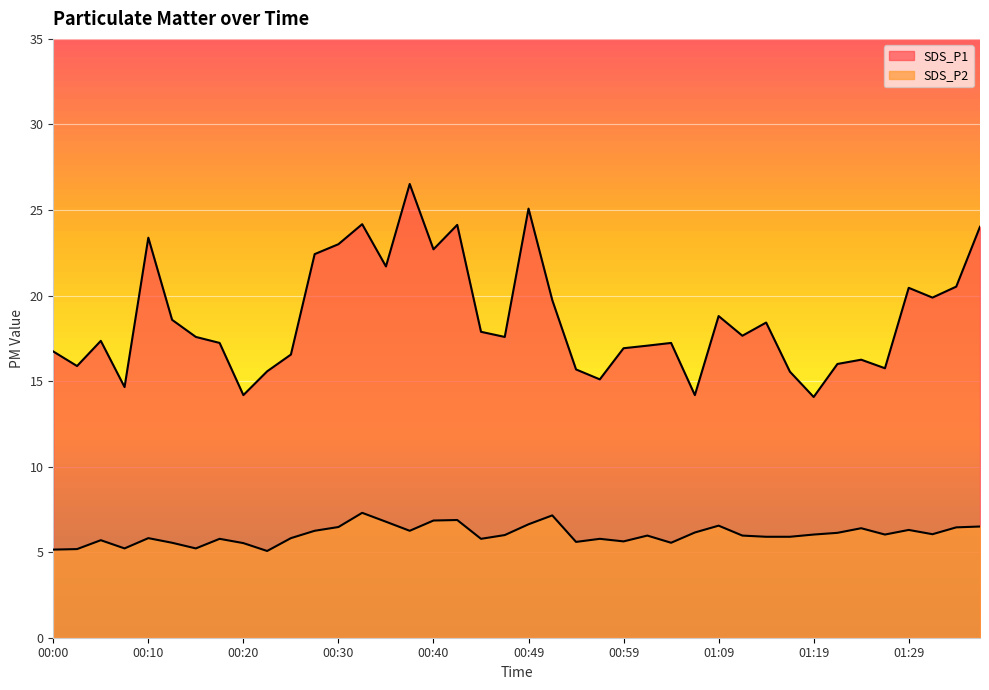

Reading left to right, what are all the values shown in this chart?

SDS_P1: 16.7	15.9	17.4	14.7	23.4	18.6	17.6	17.2	14.2	15.6	16.6	22.4	23.0	24.2	21.7	26.5	22.7	24.1	17.9	17.6	25.1	19.7	15.7	15.1	16.9	17.1	17.2	14.2	18.8	17.6	18.4	15.6	14.1	16.0	16.2	15.8	20.4	19.9	20.5	24.0
SDS_P2: 5.2	5.2	5.7	5.2	5.8	5.5	5.2	5.8	5.5	5.1	5.8	6.2	6.5	7.3	6.8	6.2	6.8	6.9	5.8	6.0	6.6	7.2	5.6	5.8	5.6	6.0	5.5	6.2	6.5	6.0	5.9	5.9	6.0	6.1	6.4	6.0	6.3	6.0	6.5	6.5